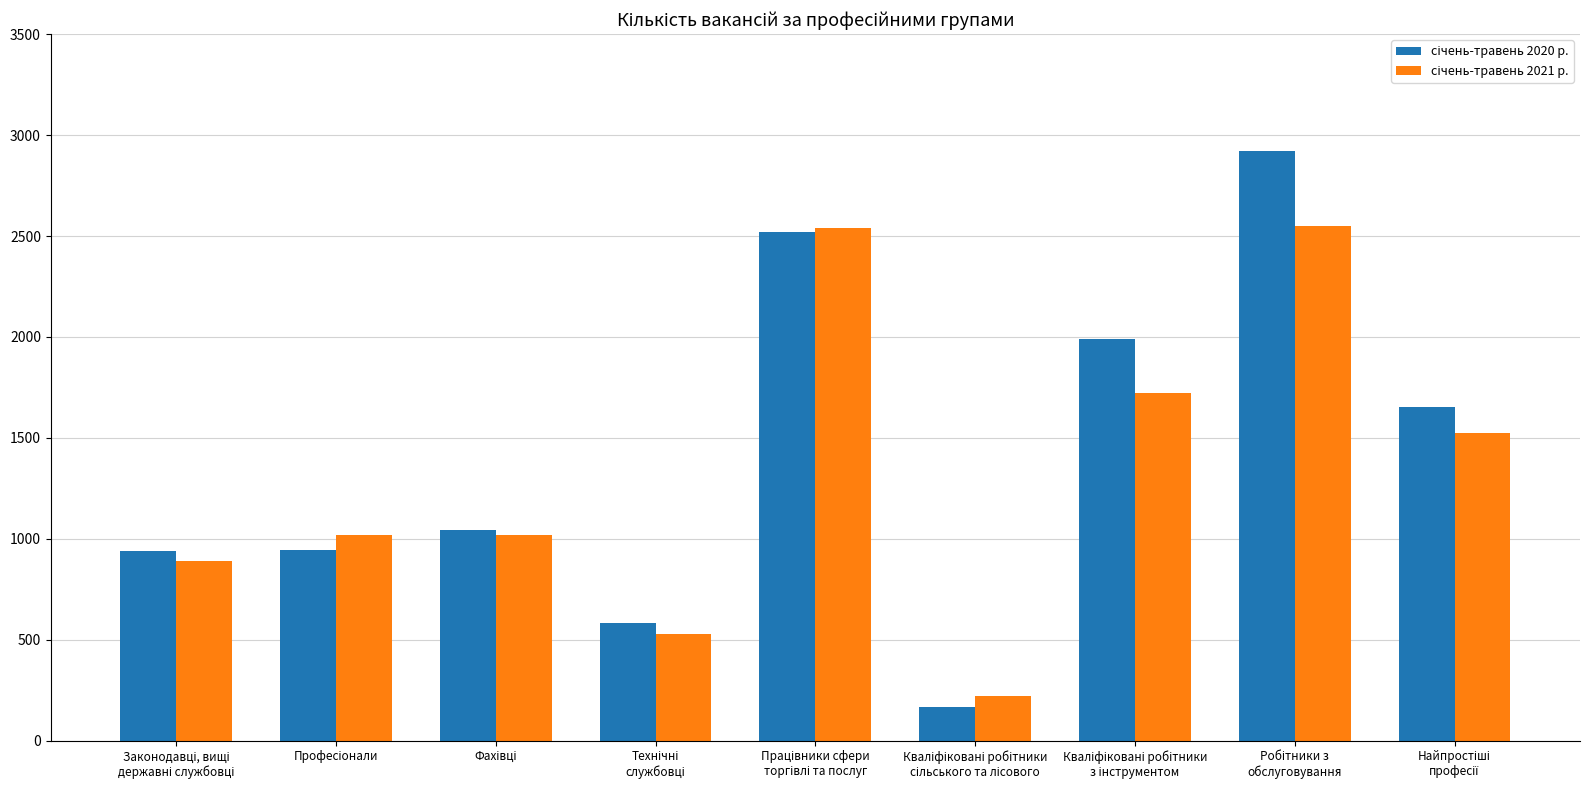

What is the greatest value displayed?

2921